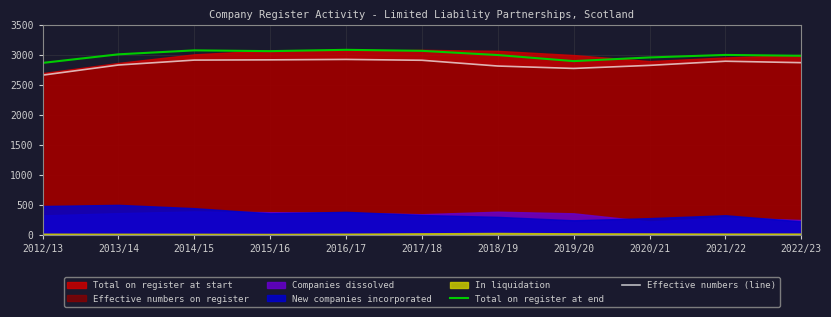

Where does the Total on register at end series first go above 2998?

2013/14